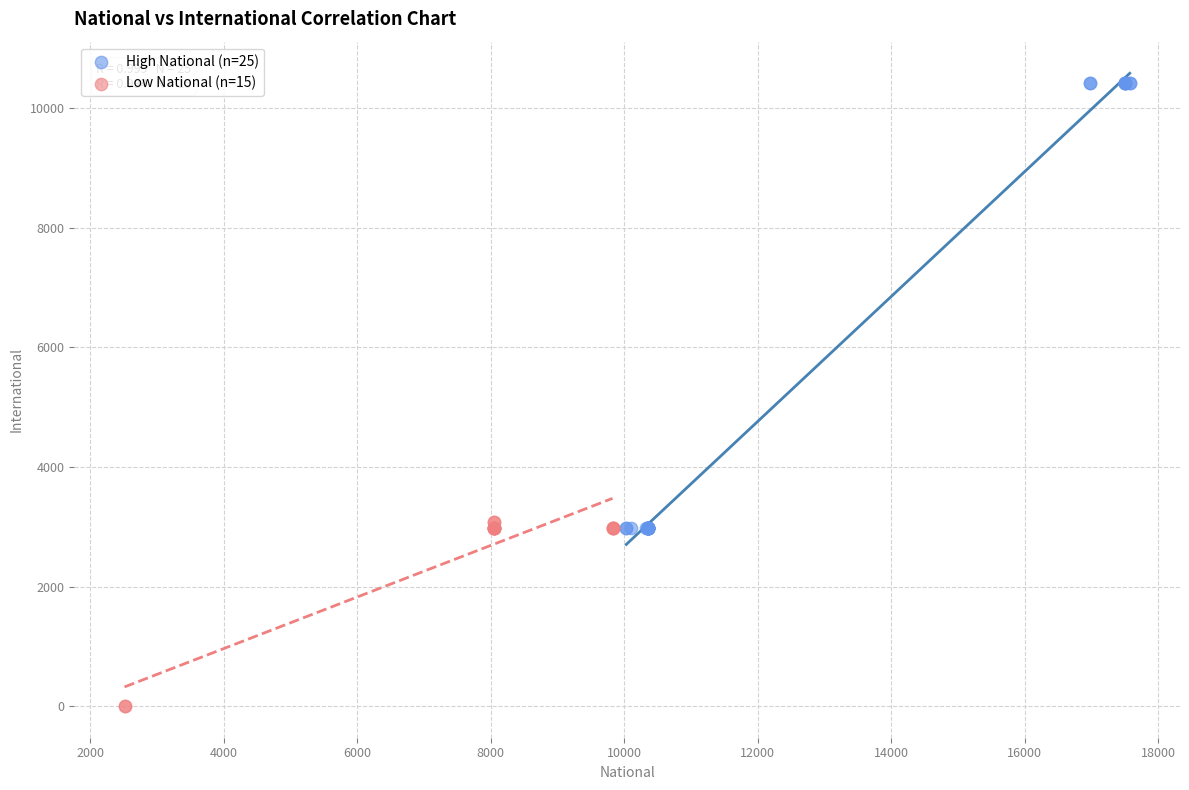

What are all the series names shown in the legend?

High National (n=25), Low National (n=15)